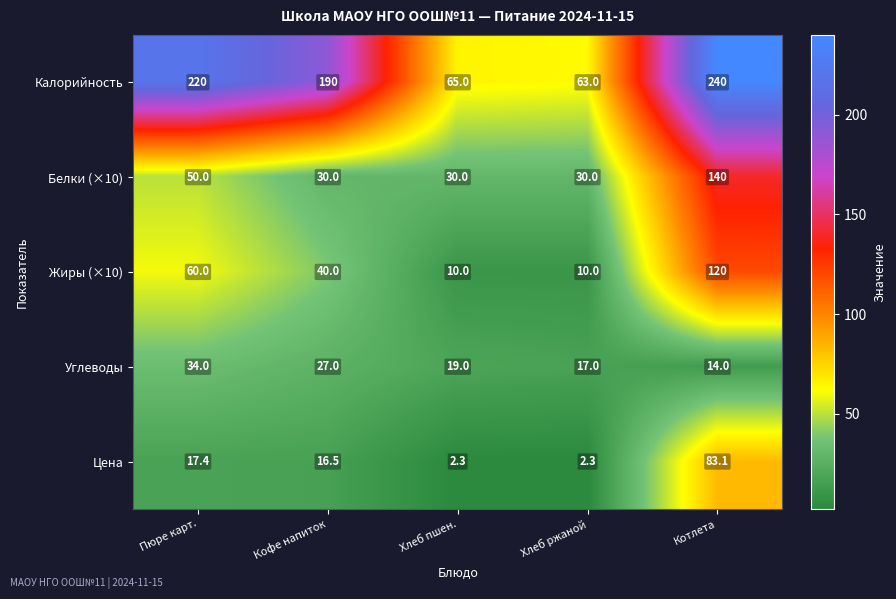

What is the highest value of the Калорийность series?

240.0